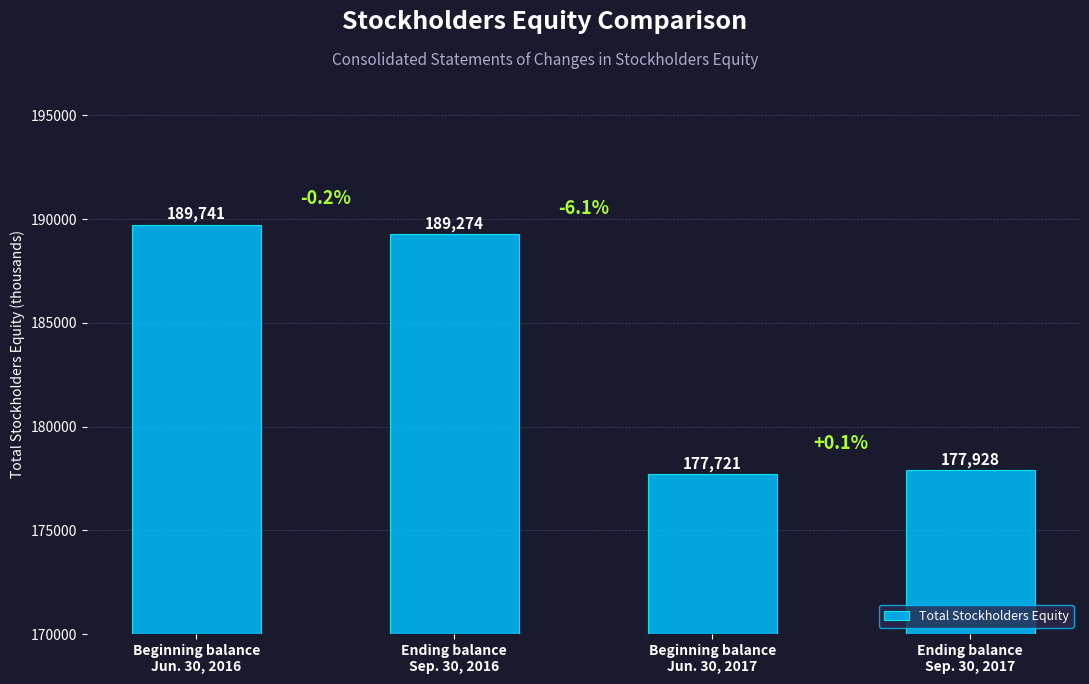

How many data points does each series have?

4